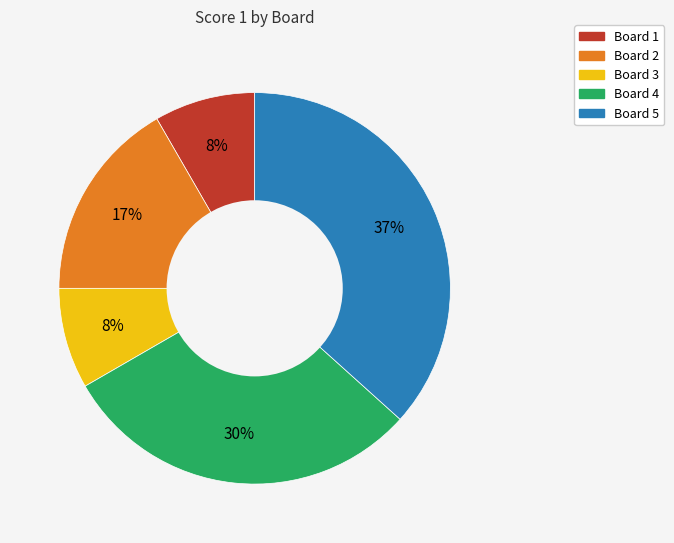

Which has a higher value, Board 5 or Board 1?

Board 5